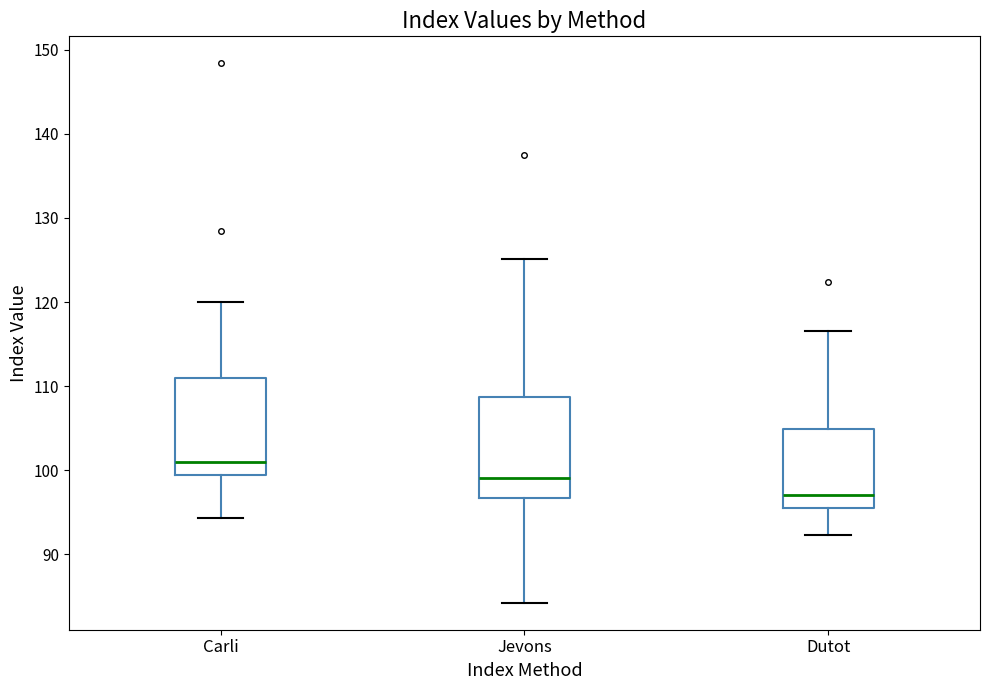

Reading left to right, read every box against the y-axis: the position of its median line, the range the box covers, and the ends of its whiskers. The values are not printed on the chart, so give them approximately, as read against the axis.

Carli: median 101, box 99 to 111, whiskers 94 to 120
Jevons: median 99, box 97 to 109, whiskers 84 to 125
Dutot: median 97, box 96 to 105, whiskers 92 to 117